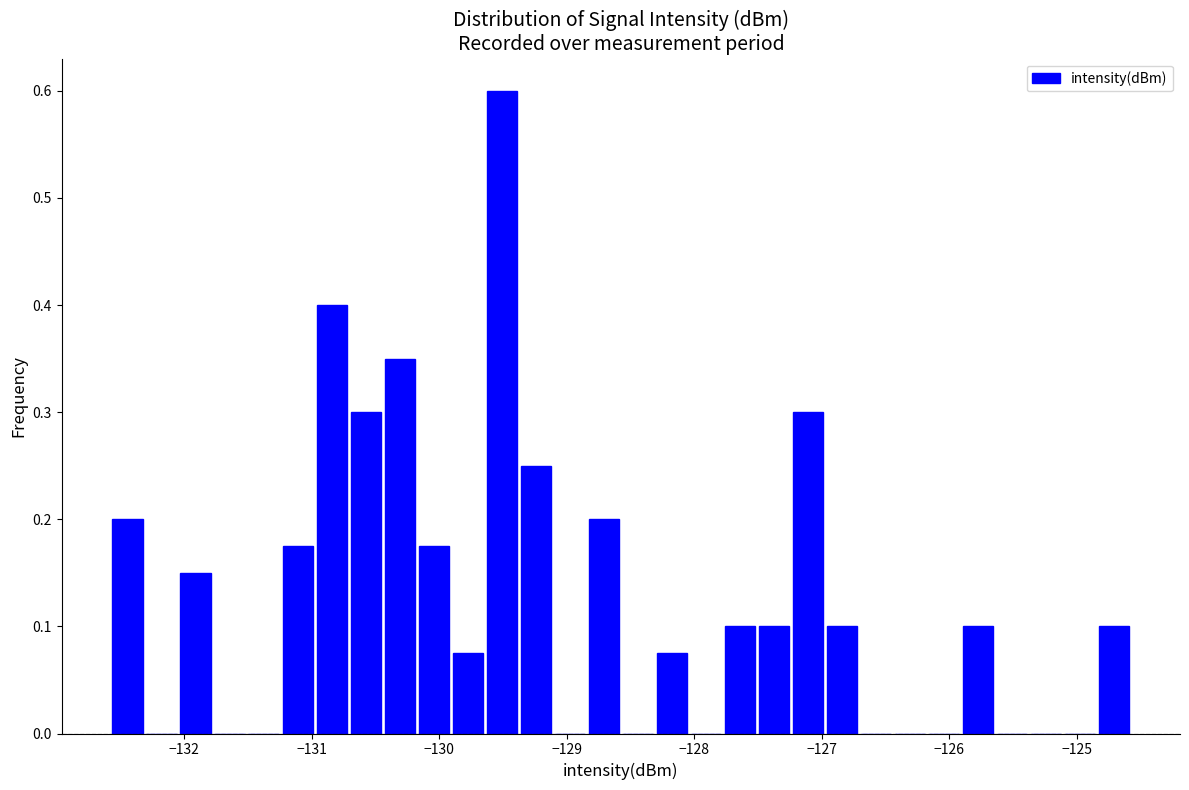

Read against the x-axis, roughly where is the centre of the tallest bar?

-129.5